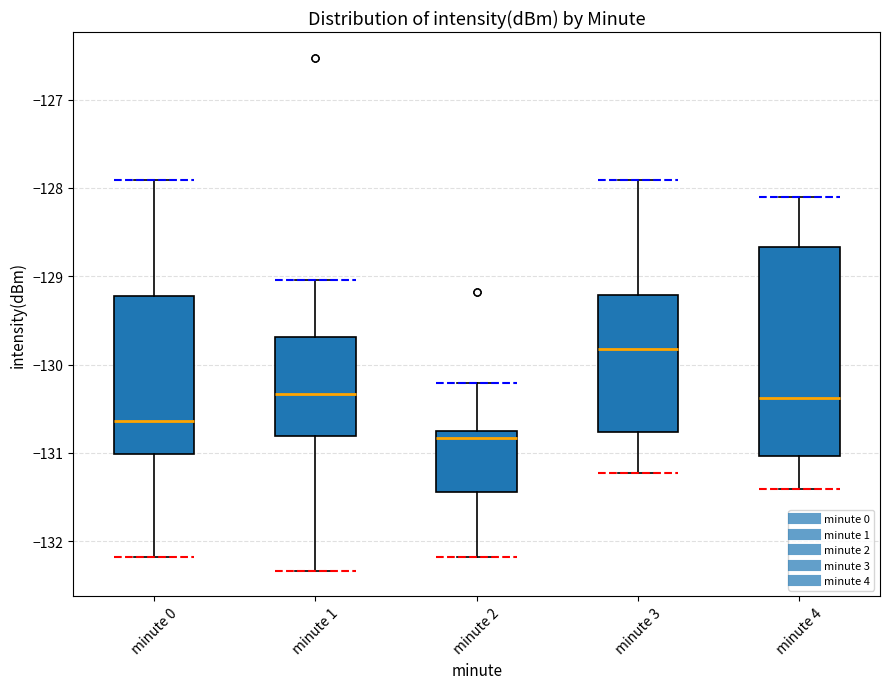

Reading left to right, read every box against the y-axis: the position of its median line, the range the box covers, and the ends of its whiskers. The values are not printed on the chart, so give them approximately, as read against the axis.

minute 0: median -130.6, box -131.0 to -129.2, whiskers -132.2 to -127.9
minute 1: median -130.3, box -130.8 to -129.7, whiskers -132.3 to -129.0
minute 2: median -130.8 (just below the box's upper edge), box -131.4 to -130.8, whiskers -132.2 to -130.2
minute 3: median -129.8, box -130.8 to -129.2, whiskers -131.2 to -127.9
minute 4: median -130.4, box -131.0 to -128.7, whiskers -131.4 to -128.1